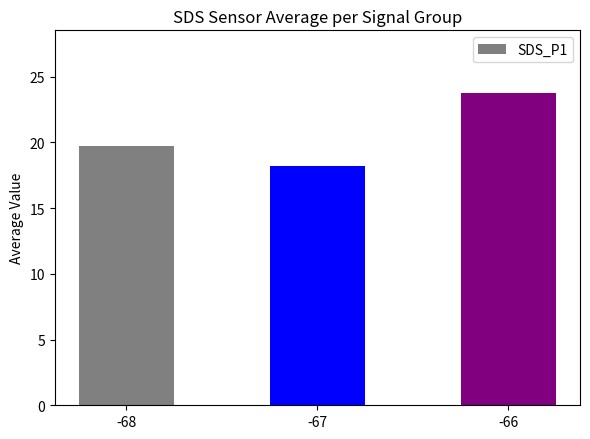

Reading left to right, extract all data points from this chart.

19.7	18.2	23.8